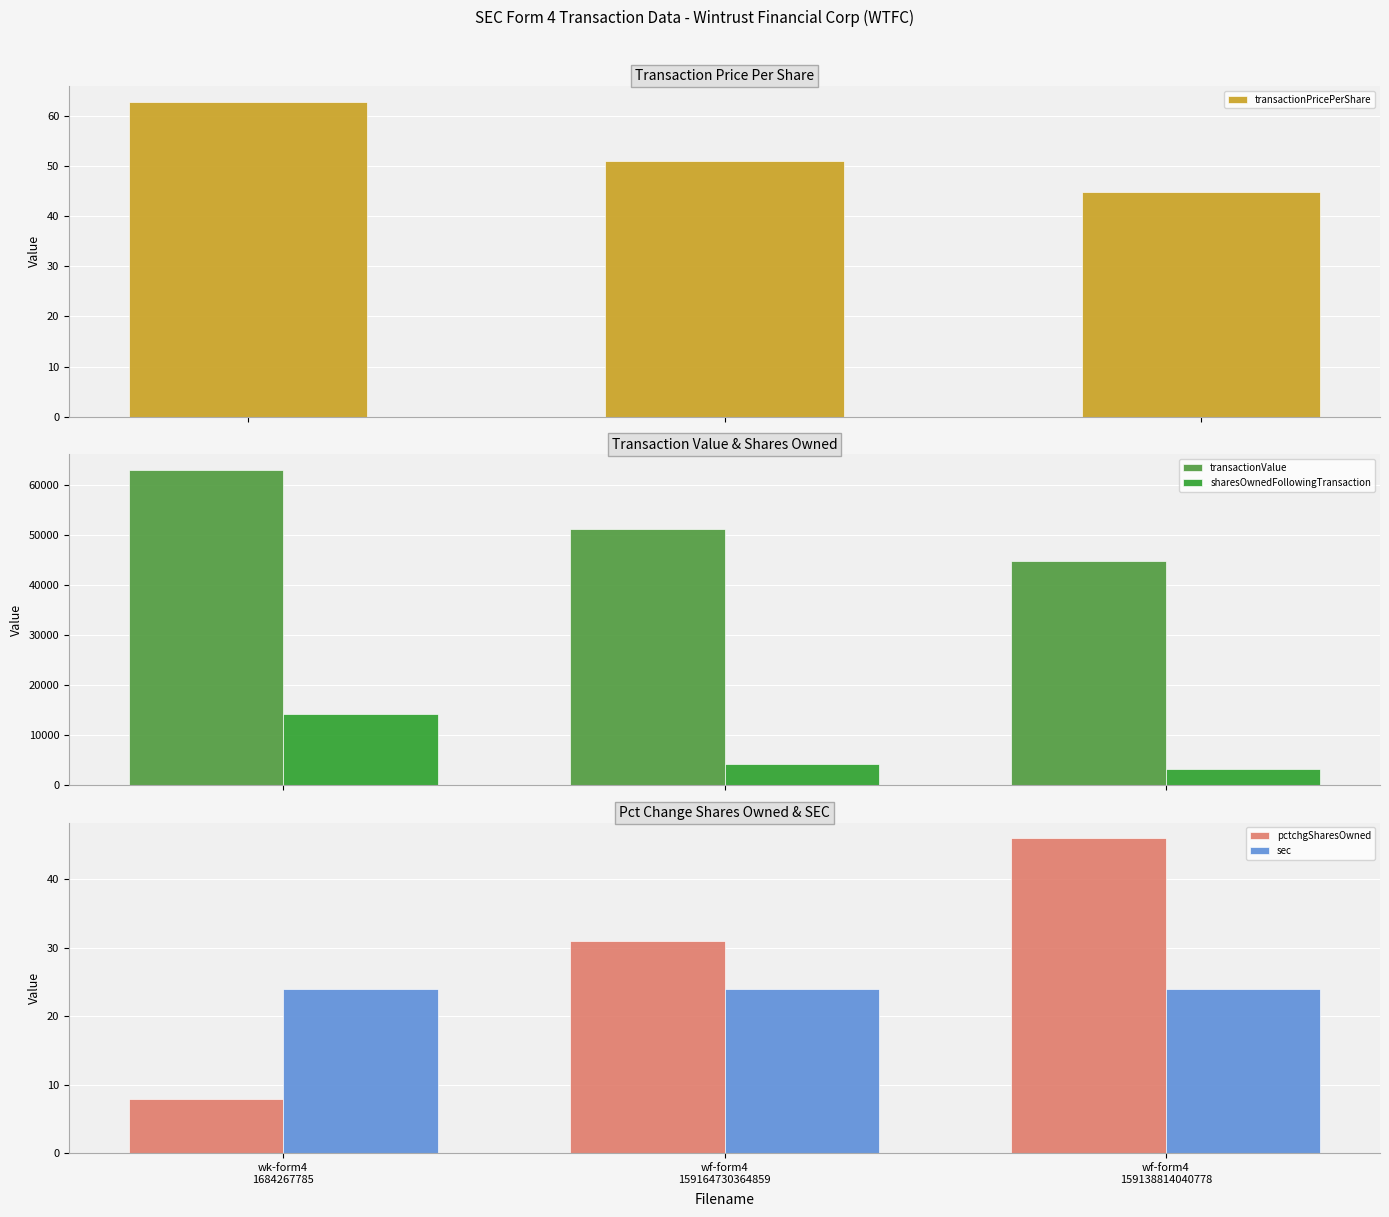

What is the value of the sec bar at the 3rd from the left?

24